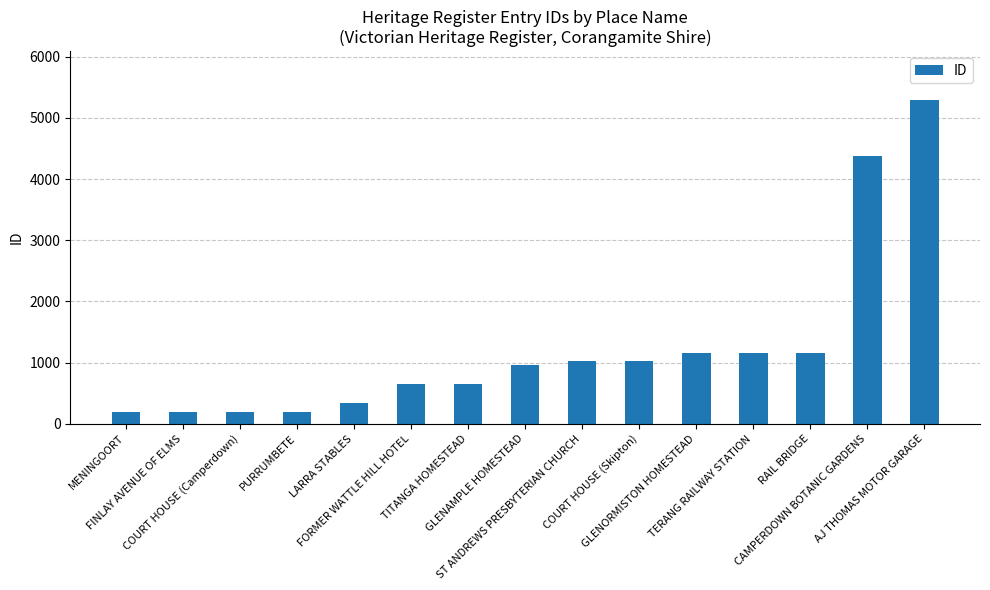

What is the label of the 12th bar from the left?

TERANG RAILWAY STATION